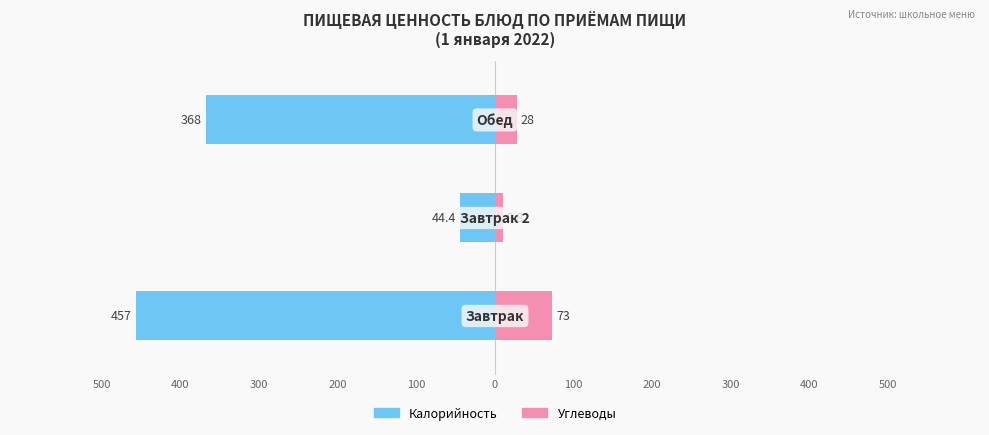

Is the value of Калорийность at 1 greater than the value of Углеводы at 0?

No